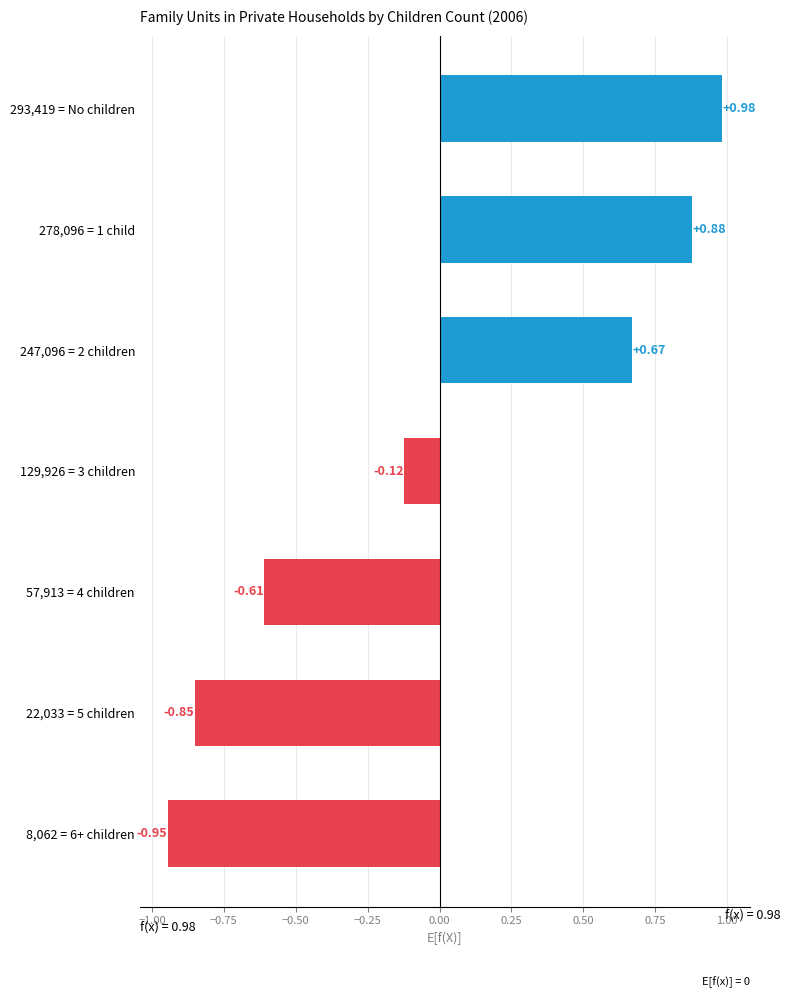

What is the change in value from 247,096 = 2 children to 129,926 = 3 children?

-0.8